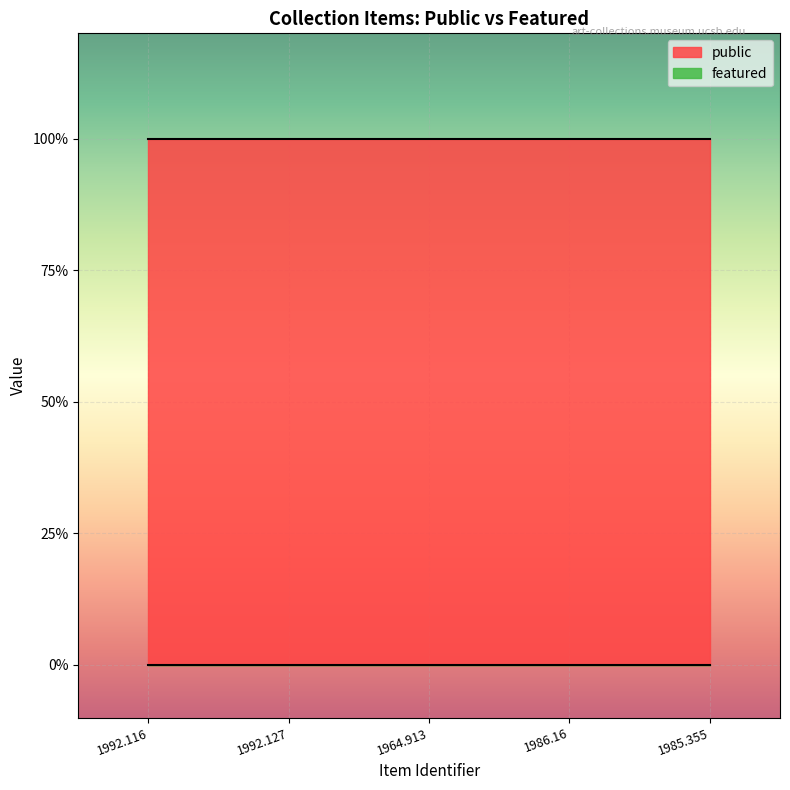

List the labels in order of public value, smallest first.

1992.116, 1992.127, 1964.913, 1986.16, 1985.355